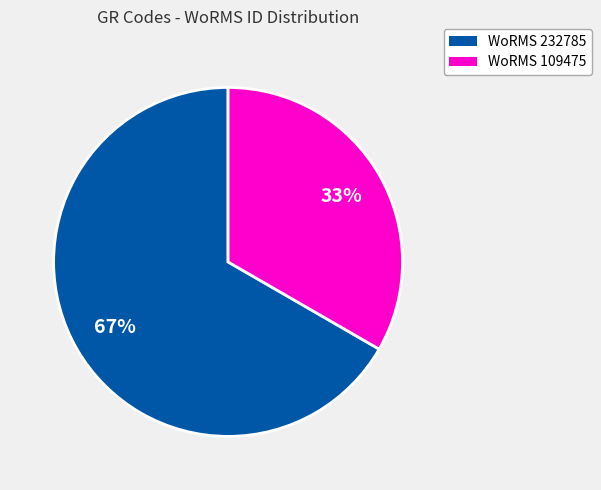

Does any single category account for the majority?

Yes